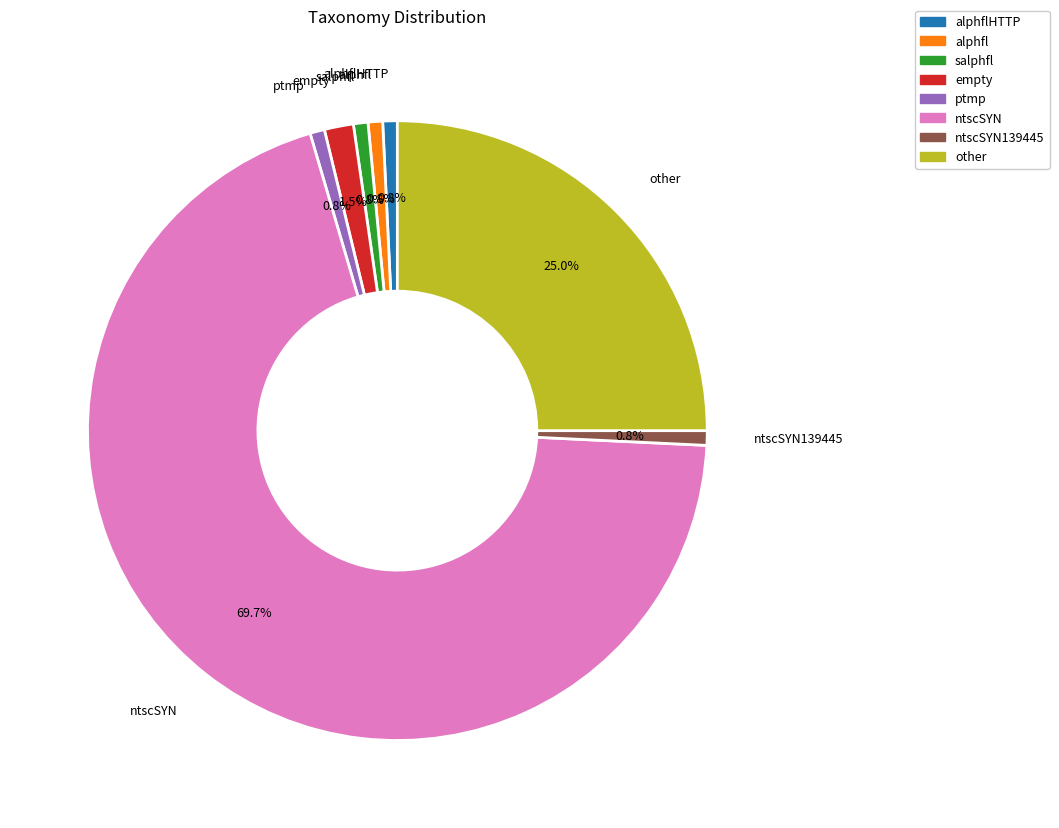

Is salphfl the majority of the pie?

No